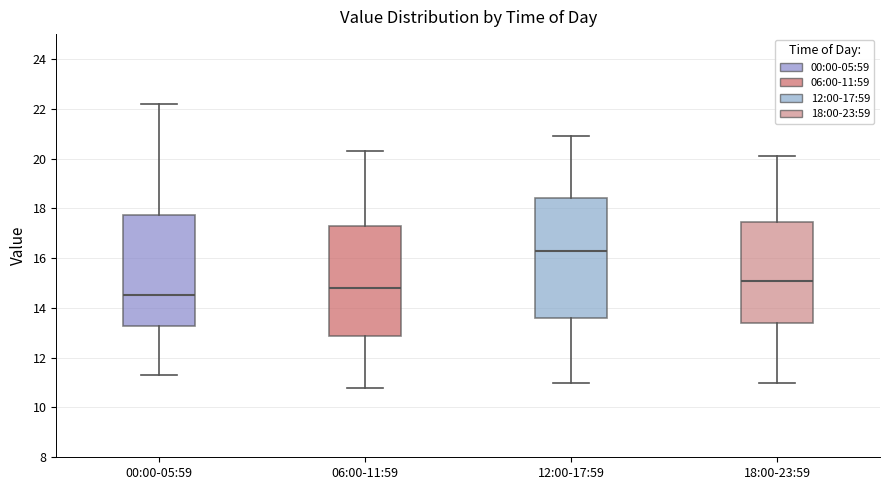

Comparing the boxes themselves (not the whiskers), which one is the tallest?

12:00-17:59